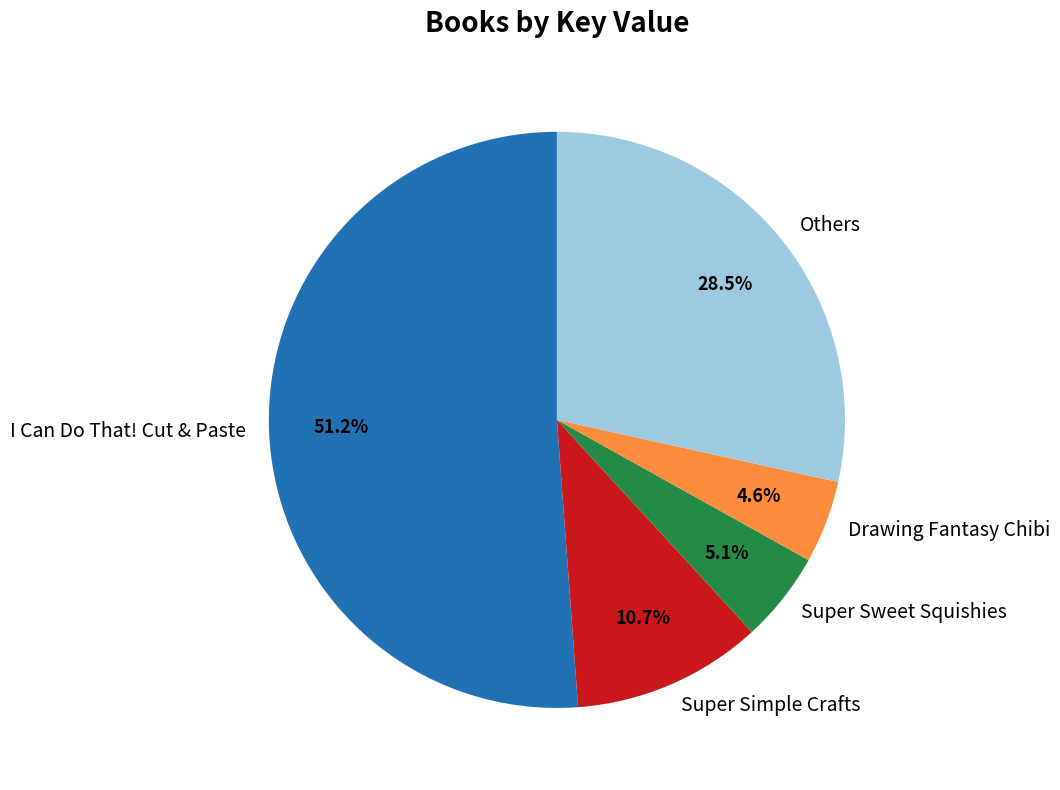

Which category has the biggest portion of the pie?

I Can Do That! Cut & Paste